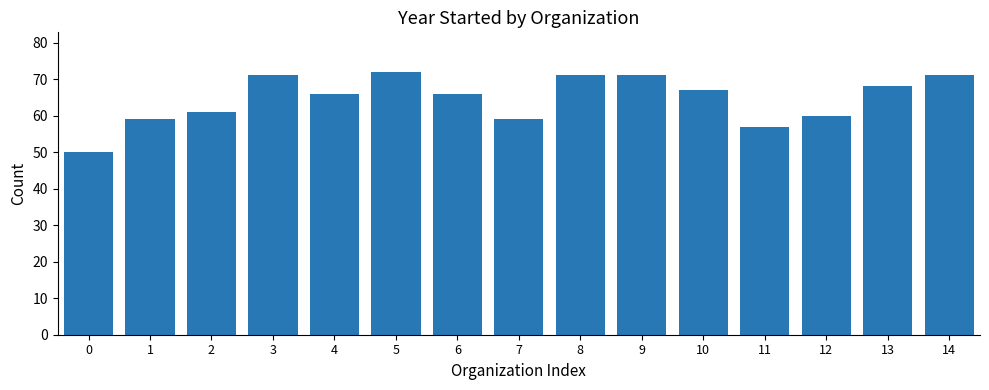

Reading left to right, list all the values displayed in this chart.

0=50	1=59	2=61	3=71	4=66	5=72	6=66	7=59	8=71	9=71	10=67	11=57	12=60	13=68	14=71